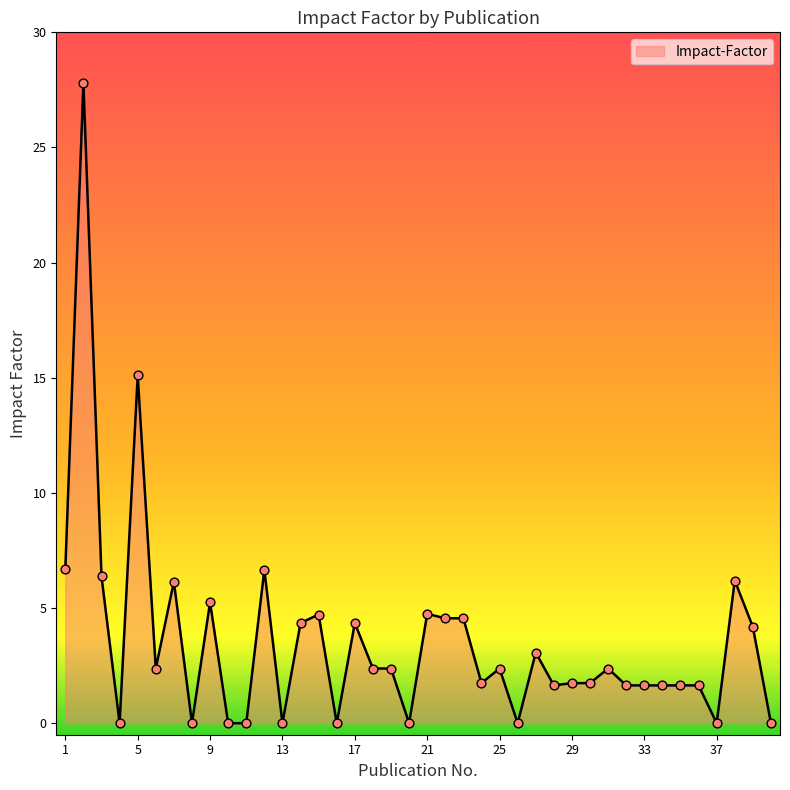

What is the greatest value displayed?

27.8